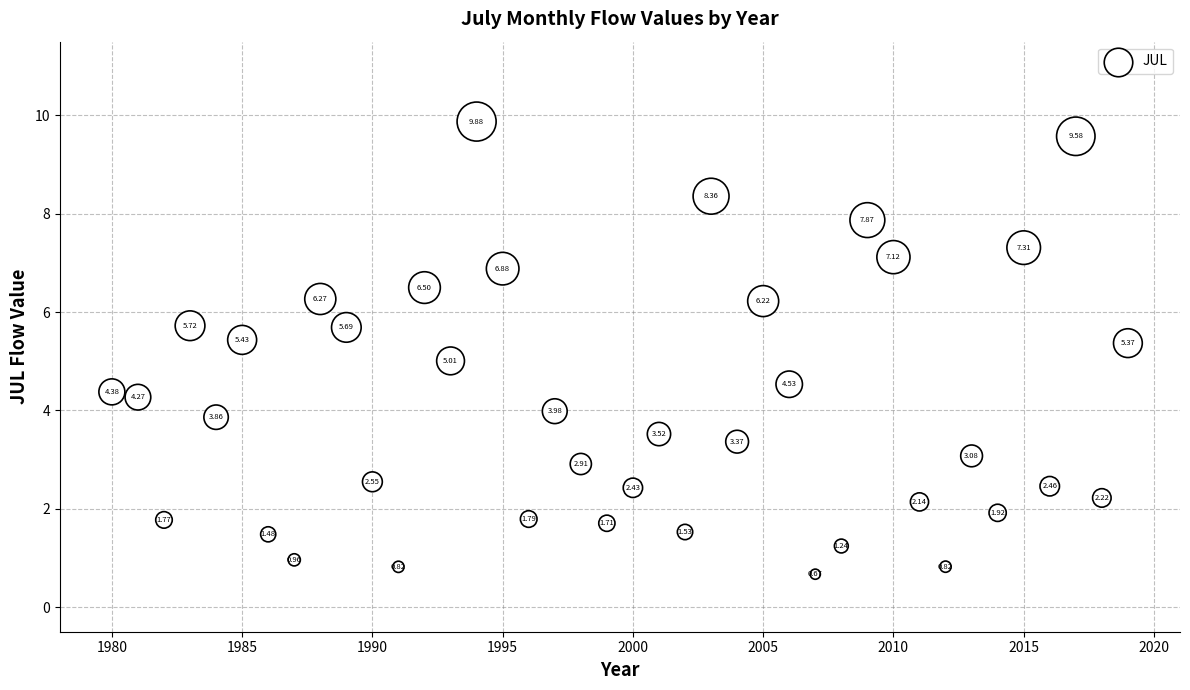

What is the range of X values (max minus min)?

39.0